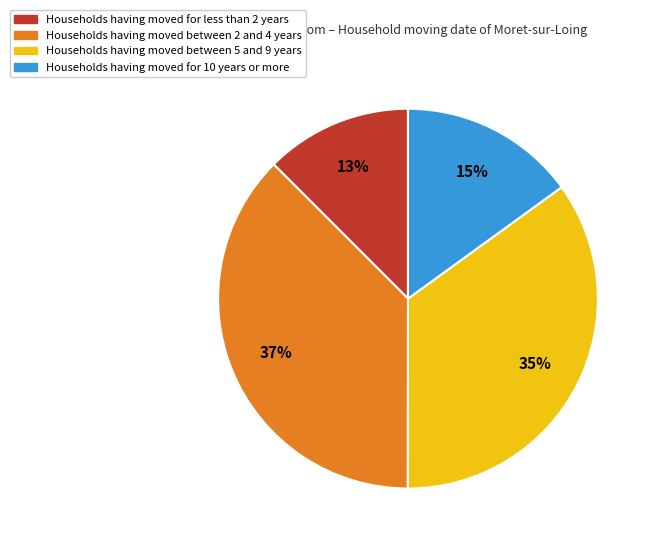

Is there a majority slice in this chart?

No